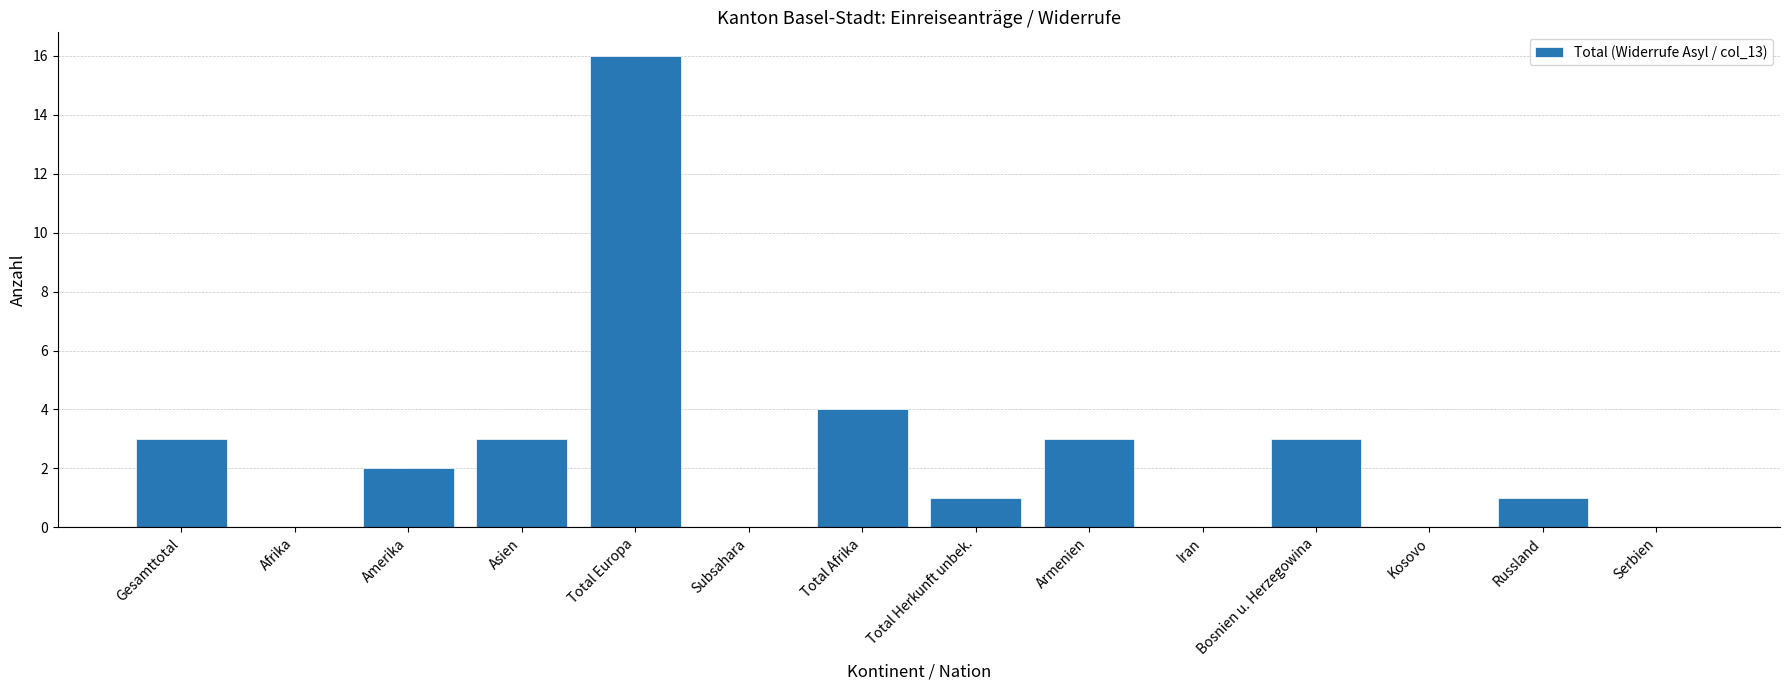

Which label corresponds to the largest value in the chart?

Total Europa